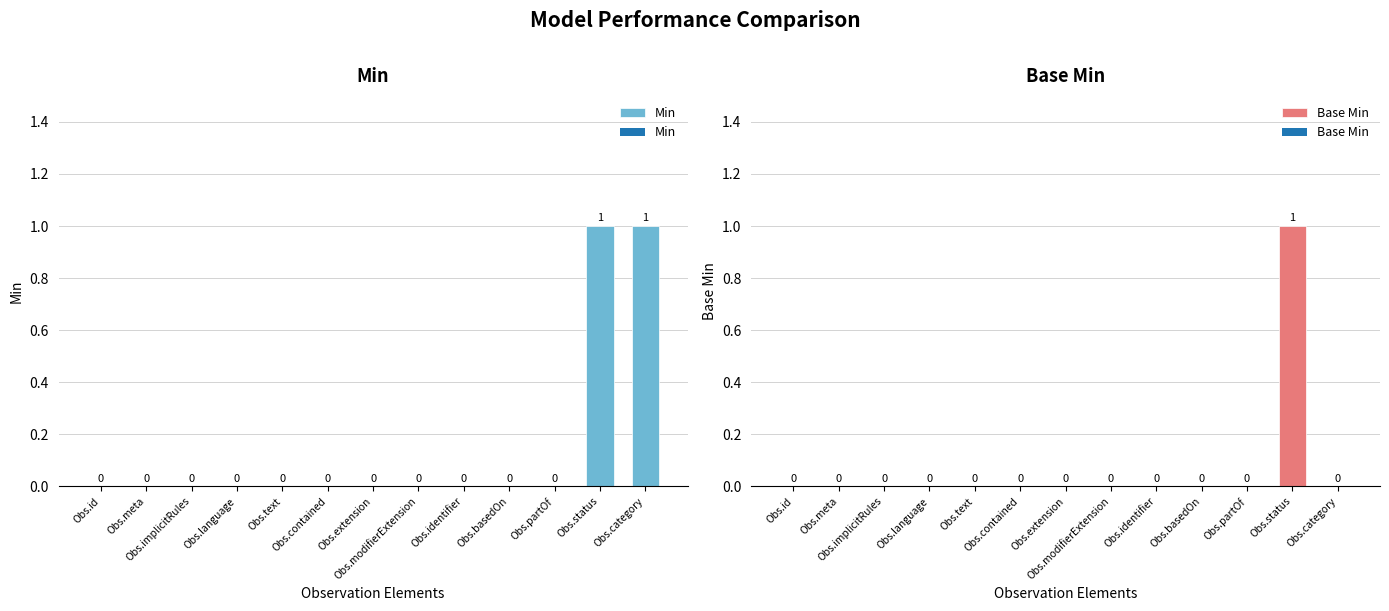

How many Base Min values are between 0 and 1?

13